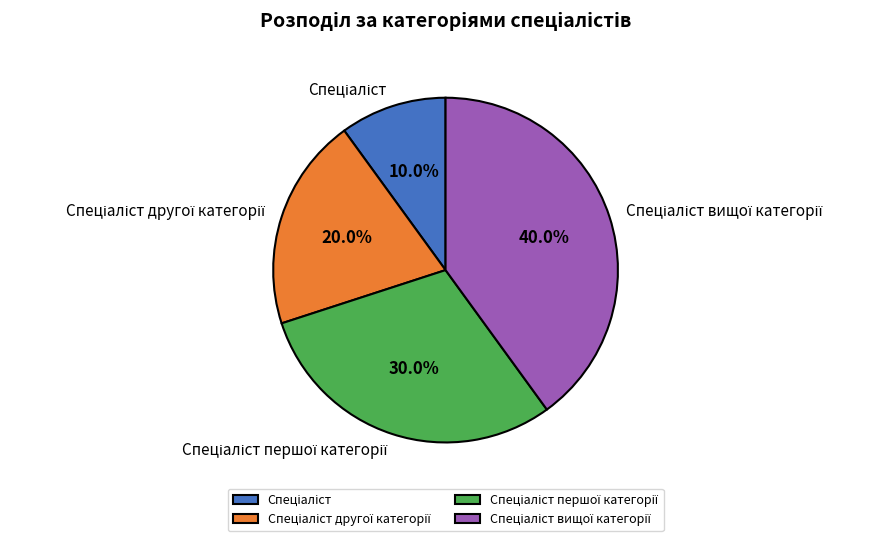

Is there a majority slice in this chart?

No